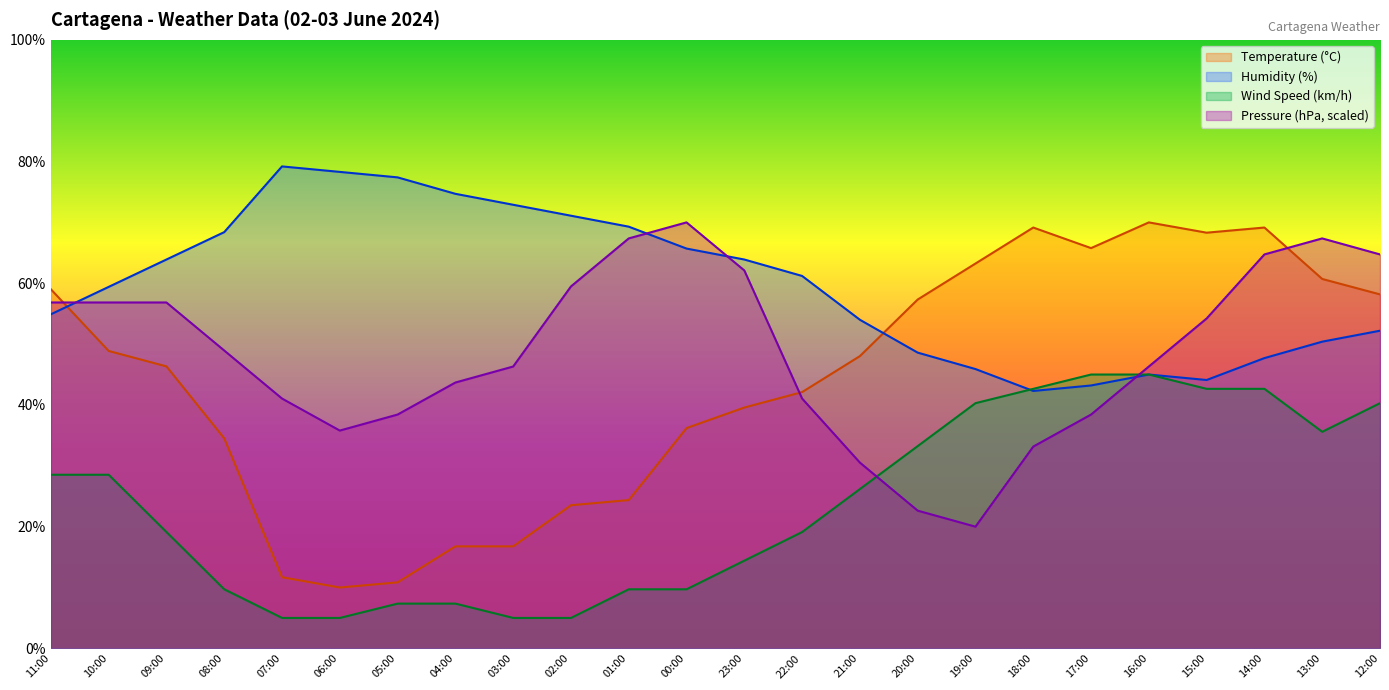

Reading left to right, transcribe all the data shown in this chart.

Temperature (°C): 59.0	48.9	46.3	34.5	11.7	10.0	10.8	16.8	16.8	23.5	24.4	36.2	39.6	42.1	48.0	57.3	63.2	69.2	65.8	70.0	68.3	69.2	60.7	58.2
Humidity (%): 54.9	59.4	63.9	68.4	79.2	78.3	77.4	74.7	72.9	71.1	69.3	65.7	63.9	61.2	54.0	48.6	45.9	42.3	43.2	45.0	44.1	47.7	50.4	52.2
Wind Speed (km/h): 28.5	28.5	19.1	9.7	5.0	5.0	7.4	7.4	5.0	5.0	9.7	9.7	14.4	19.1	26.2	33.2	40.3	42.6	45.0	45.0	42.6	42.6	35.6	40.3
Pressure (hPa): 56.8	56.8	56.8	48.9	41.1	35.8	38.4	43.7	46.3	59.5	67.4	70.0	62.1	41.1	30.5	22.6	20.0	33.2	38.4	46.3	54.2	64.7	67.4	64.7